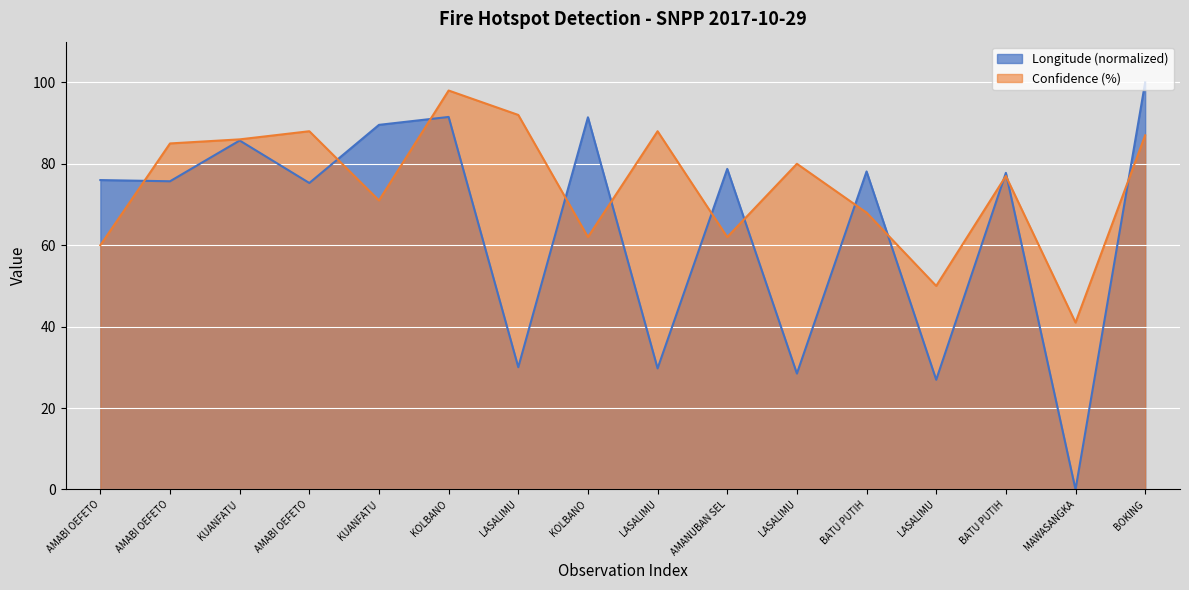

What is the difference between the Confidence (%) values at KOLBANO and KUANFATU?

12.0